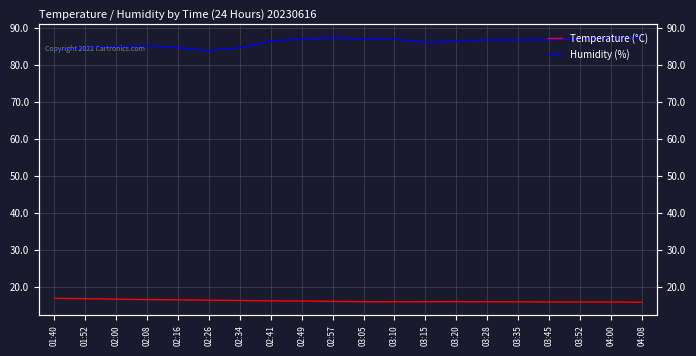

What is the difference between the Humidity (%) values at 03:15 and 01:52?

1.4